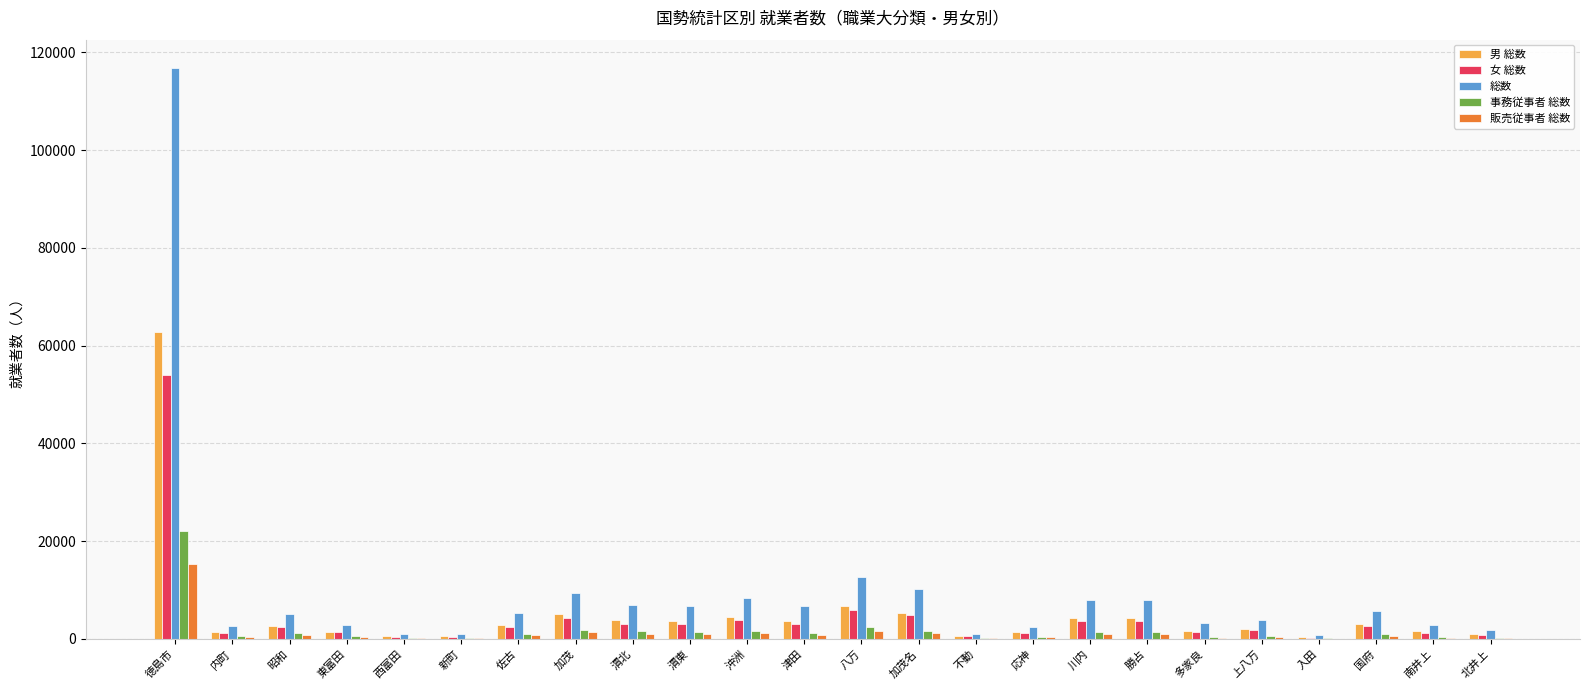

What is the sum of all 販売従事者 総数 values?

30508